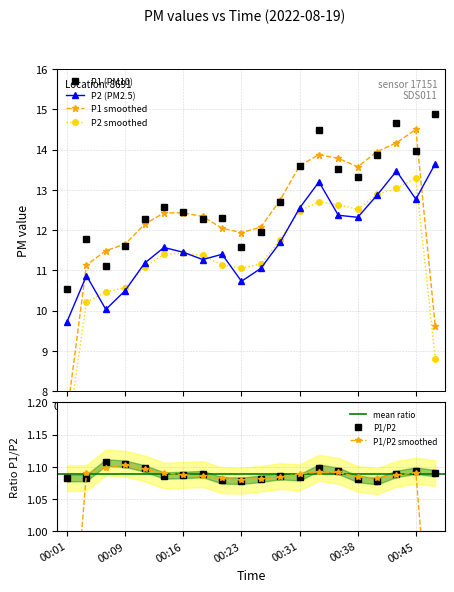

In P2, how many points are lower than both neighbors (excluding endpoints)?

5